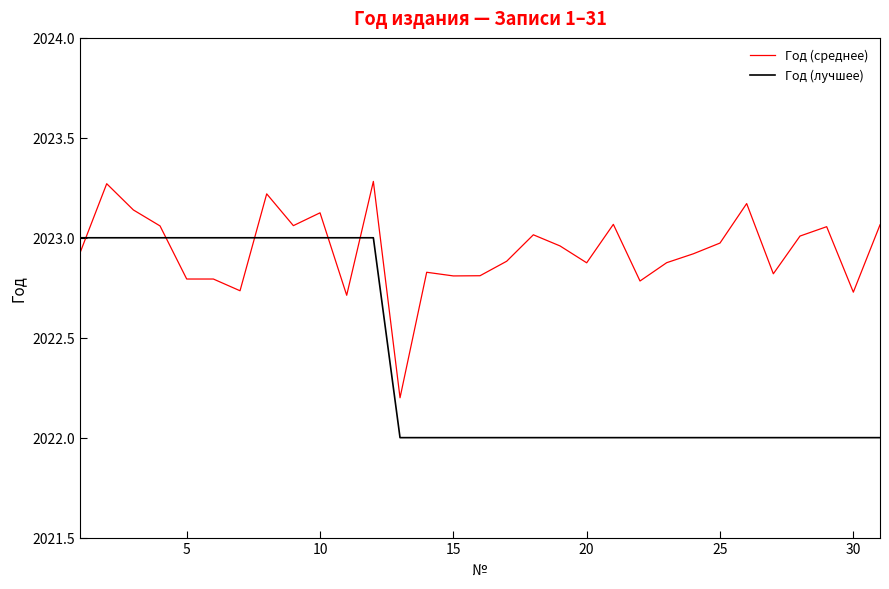

How many times do Год (среднее) and Год (лучшее) cross each other?

5